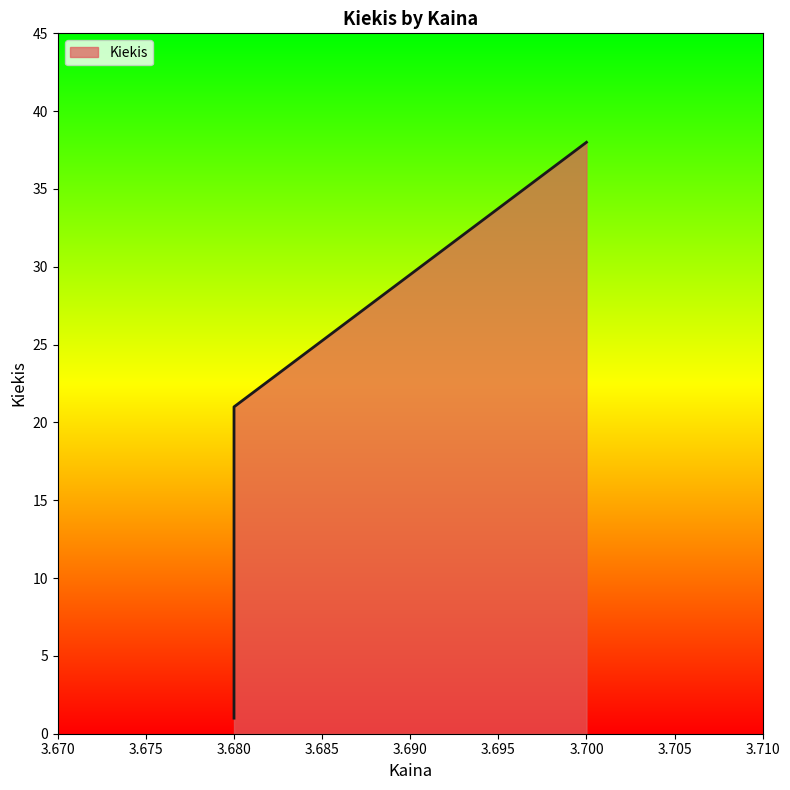

At which label does the data first exceed 21?

3.7